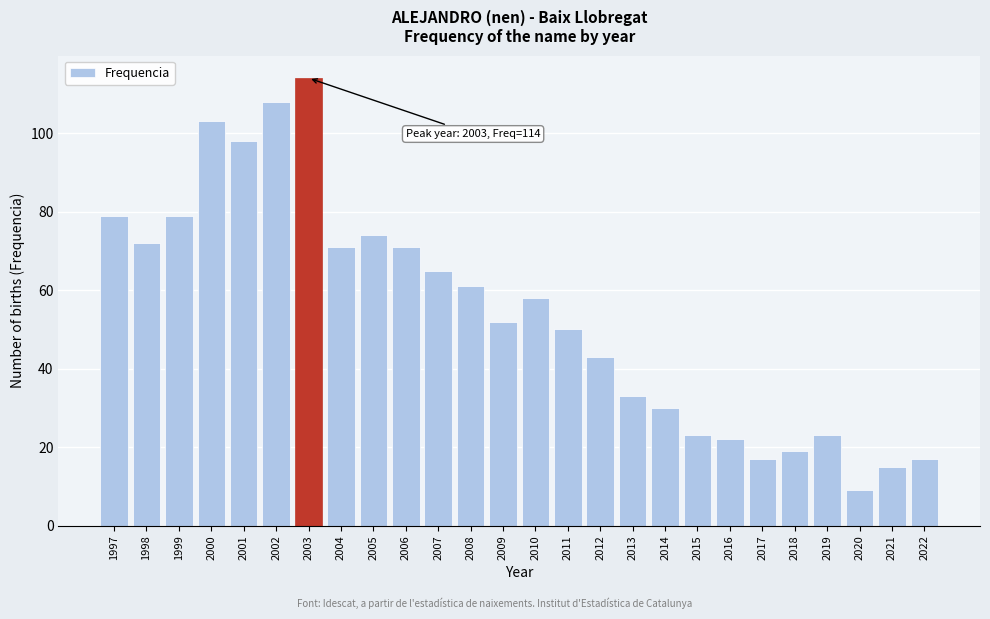

Reading left to right, what are all the values shown in this chart?

1997=79	1998=72	1999=79	2000=103	2001=98	2002=108	2003=114	2004=71	2005=74	2006=71	2007=65	2008=61	2009=52	2010=58	2011=50	2012=43	2013=33	2014=30	2015=23	2016=22	2017=17	2018=19	2019=23	2020=9	2021=15	2022=17